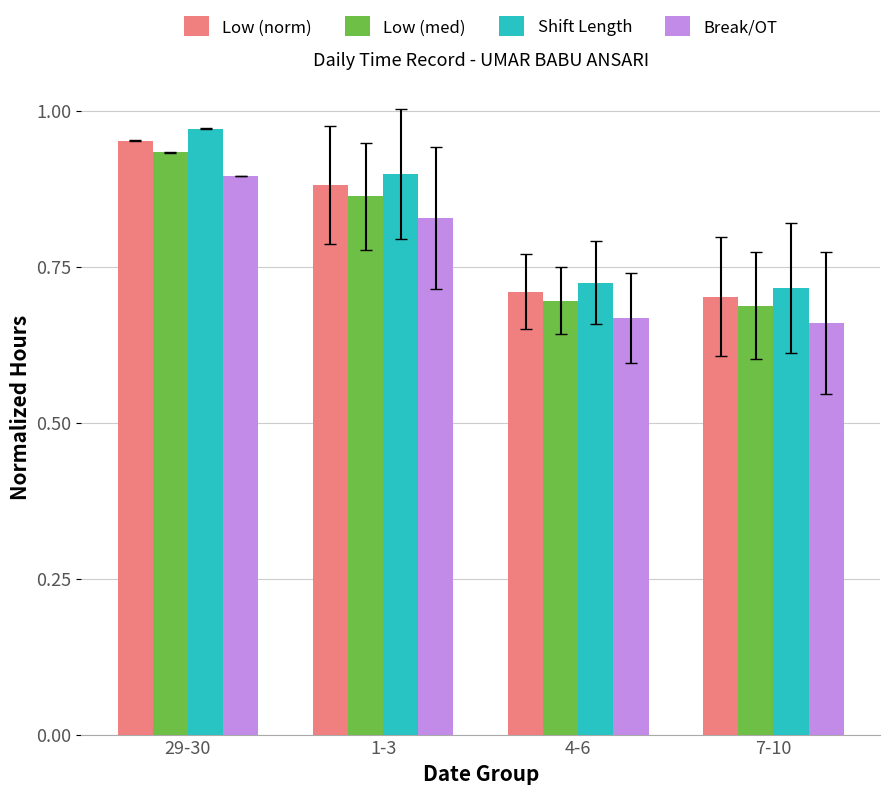

What position from the right is 29-30?

4